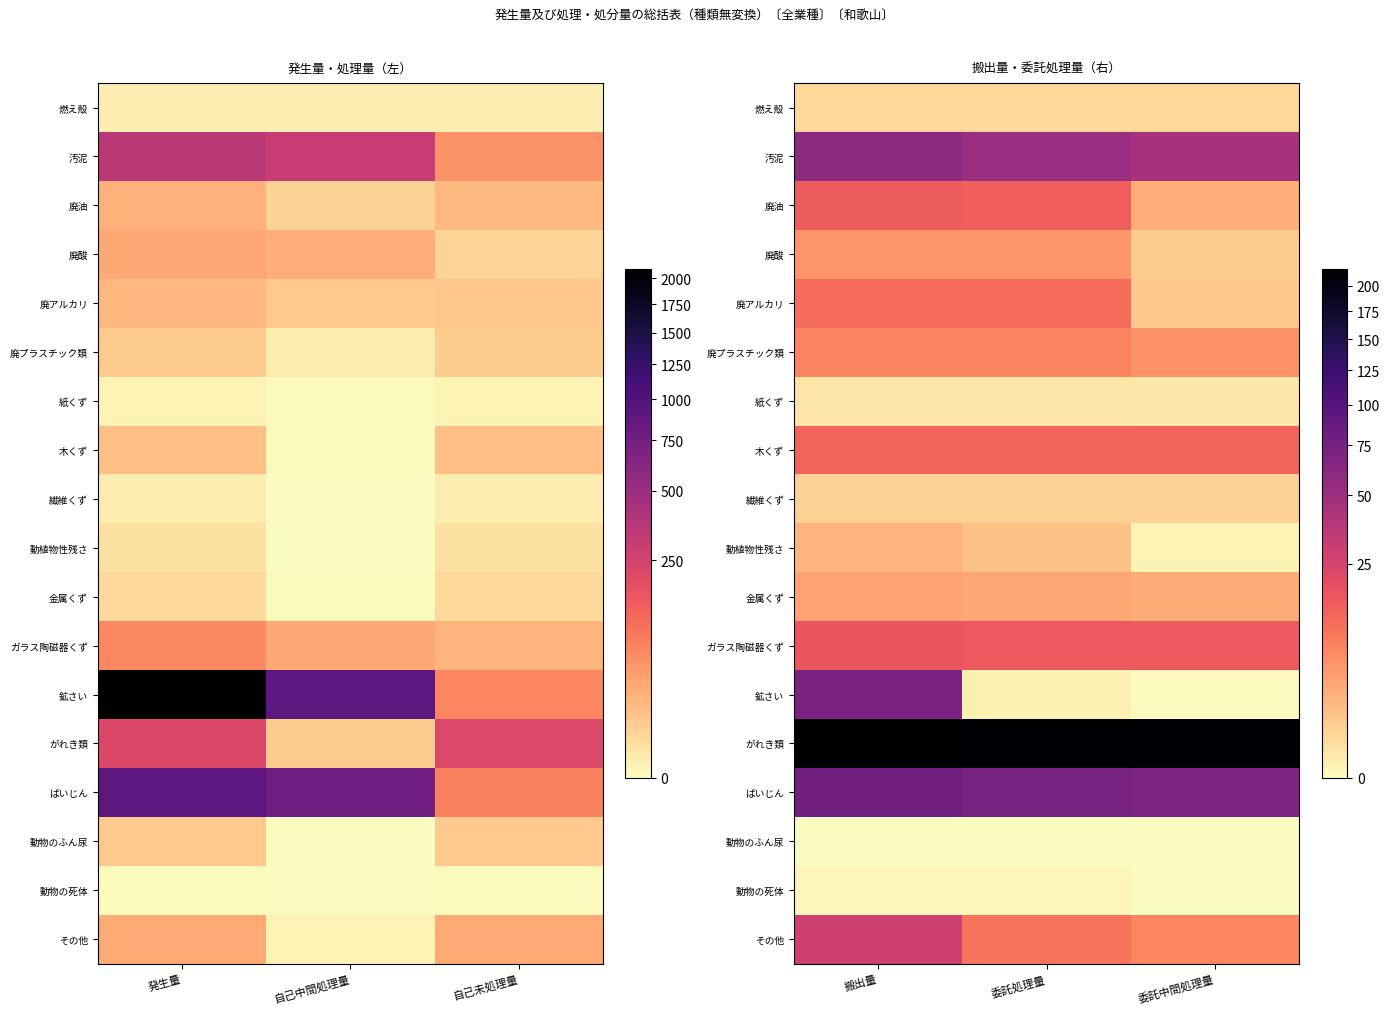

Which series has the largest range (max minus min)?

鉱さい